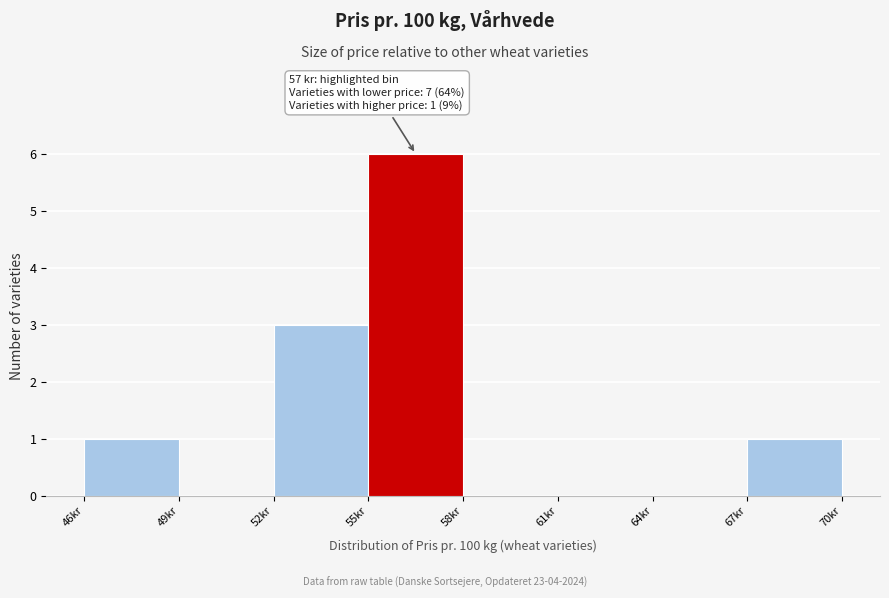

Over which range of the x-axis is the bar tallest?

55 to 58